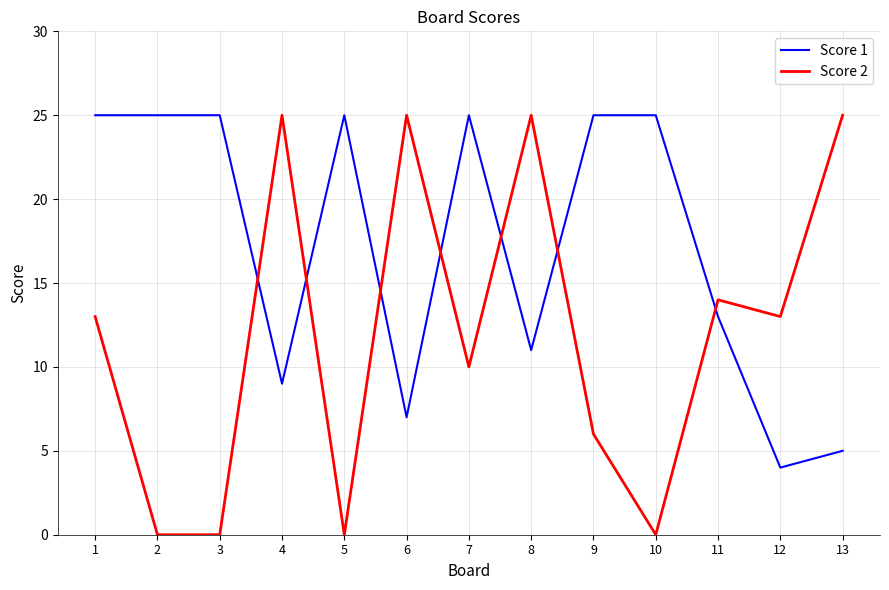

Rank the series at 3 from lowest to highest value.

Score 2, Score 1